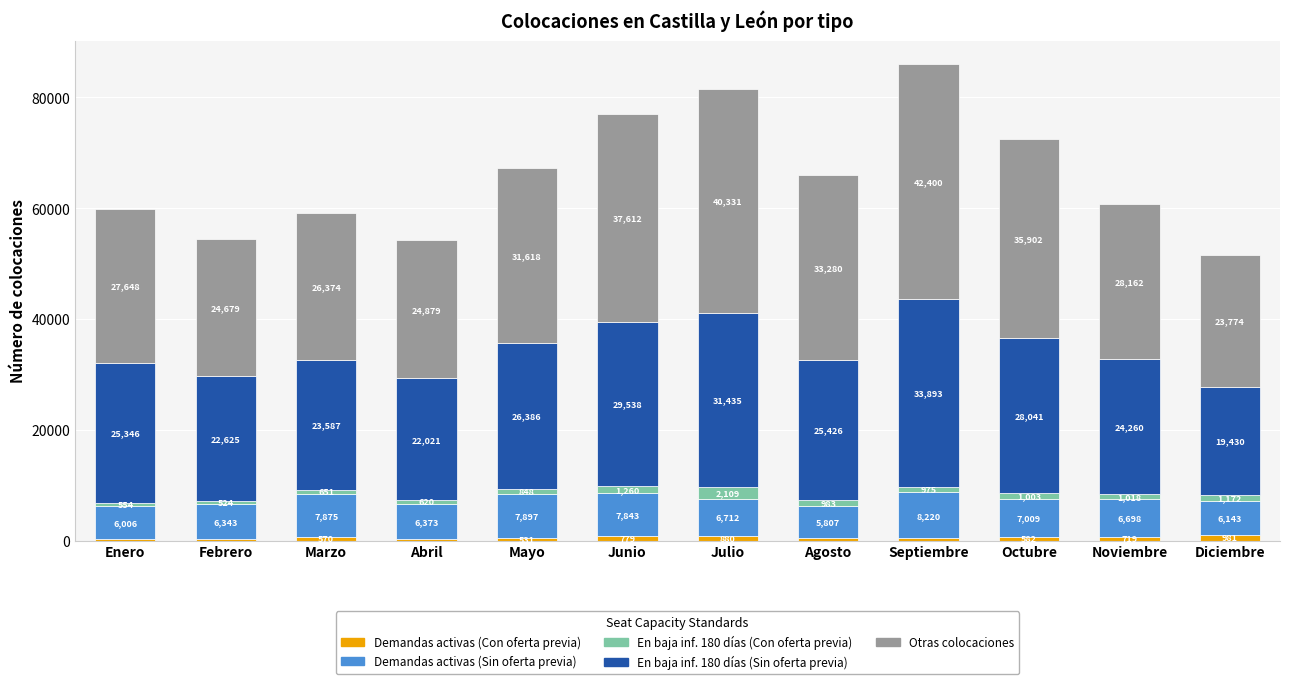

What is the approximate value of Demandas activas (Con oferta previa) at Febrero, to the nearest 50?

250